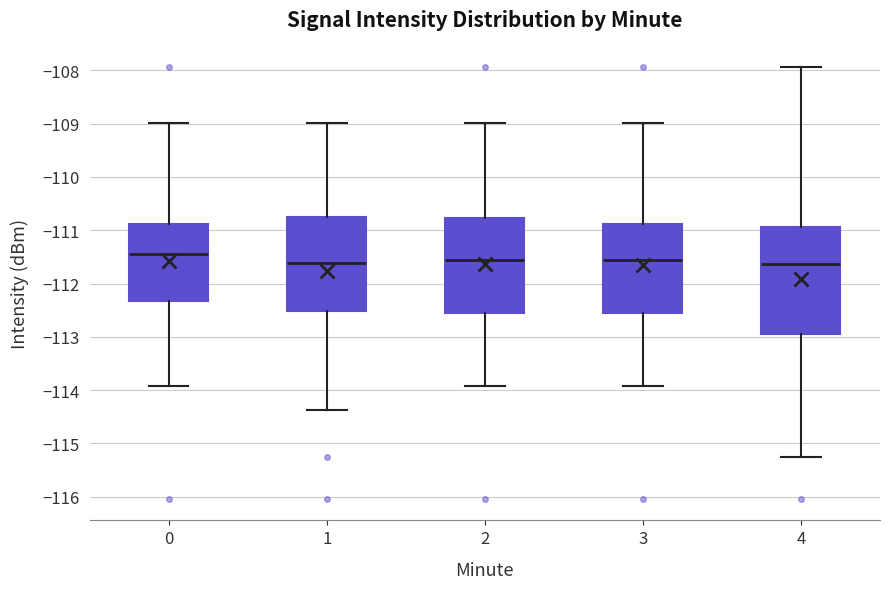

Comparing the boxes themselves (not the whiskers), which one is the tallest?

4